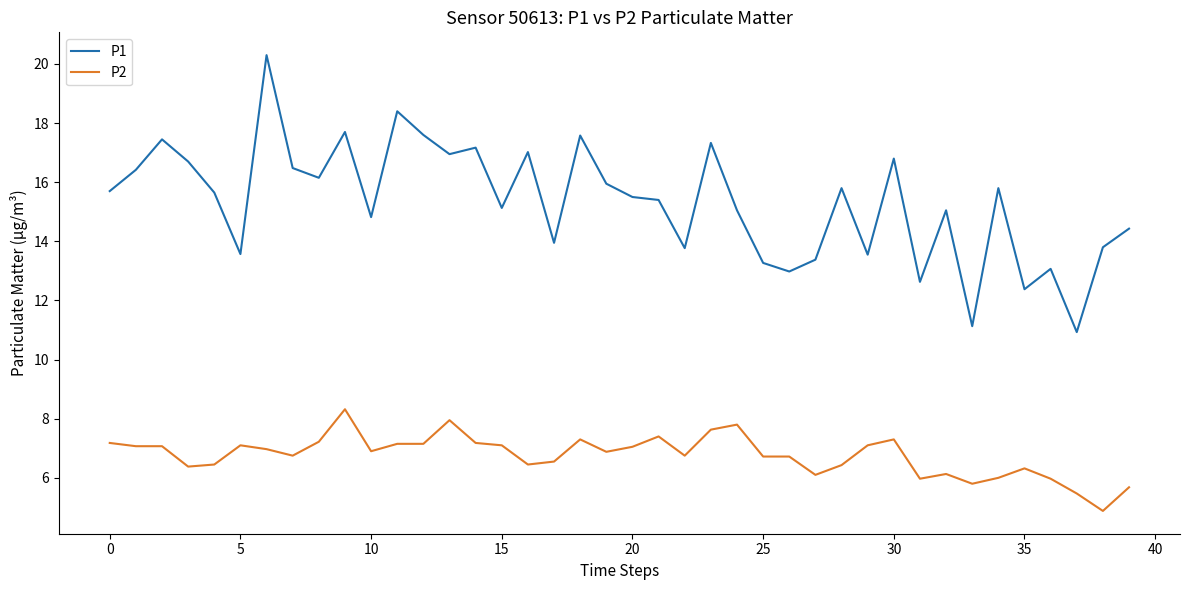

What is the maximum value for P1?

20.3